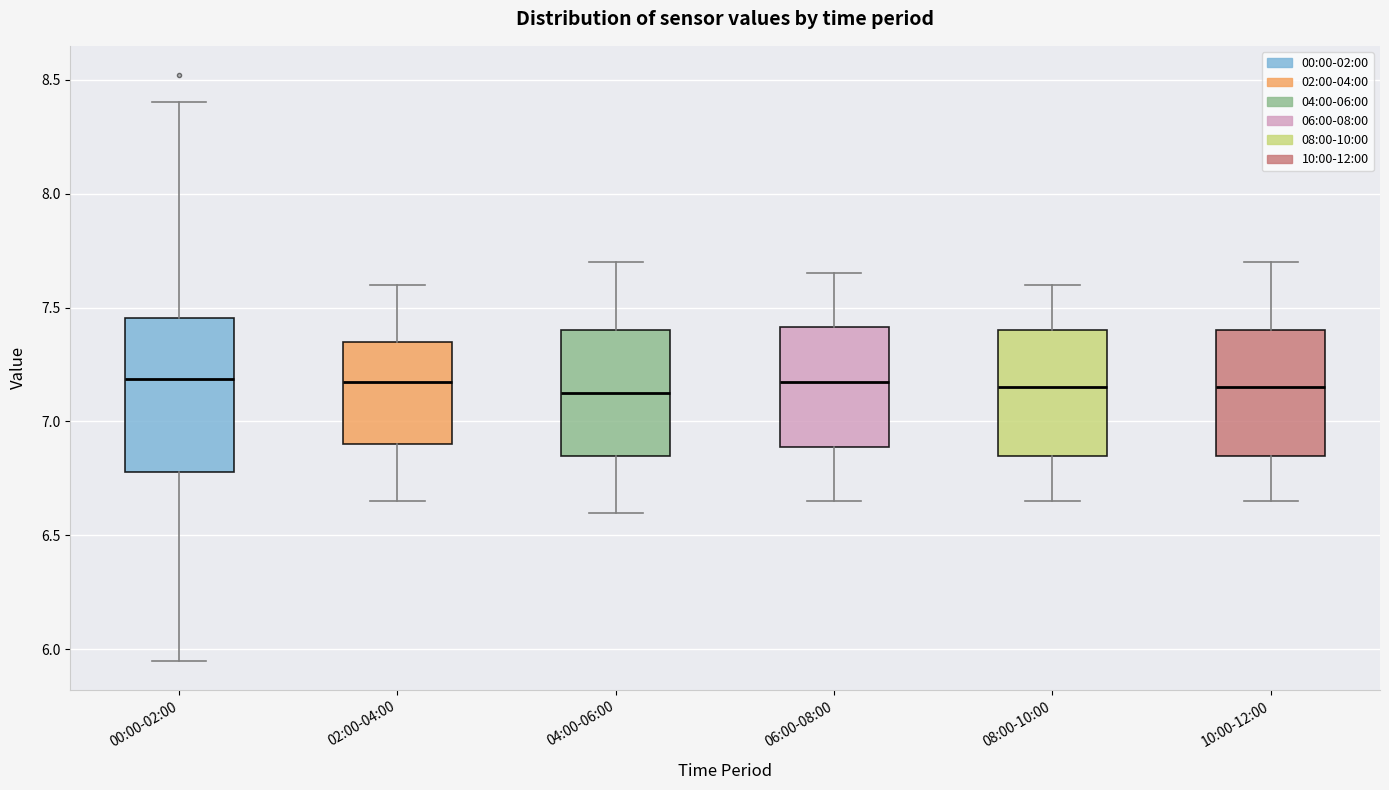

Where does the lower whisker of the box for 06:00-08:00 end on the y-axis? The values are not printed on the chart, so give them approximately, as read against the axis.

6.65